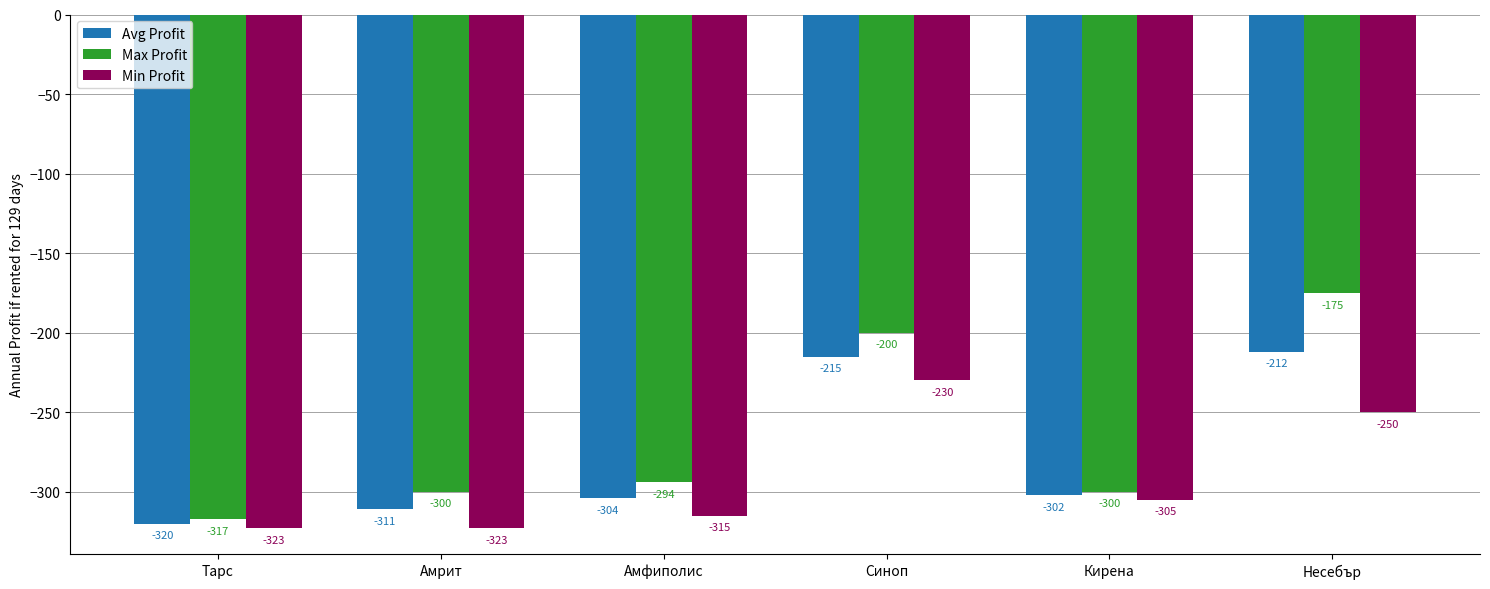

Reading left to right, list all the values displayed in this chart.

Avg Profit: Тарс=-320	Амрит=-311	Амфиполис=-304	Синоп=-215	Кирена=-302	Несебър=-212
Max Profit: Тарс=-317	Амрит=-300	Амфиполис=-294	Синоп=-200	Кирена=-300	Несебър=-175
Min Profit: Тарс=-323	Амрит=-323	Амфиполис=-315	Синоп=-230	Кирена=-305	Несебър=-250